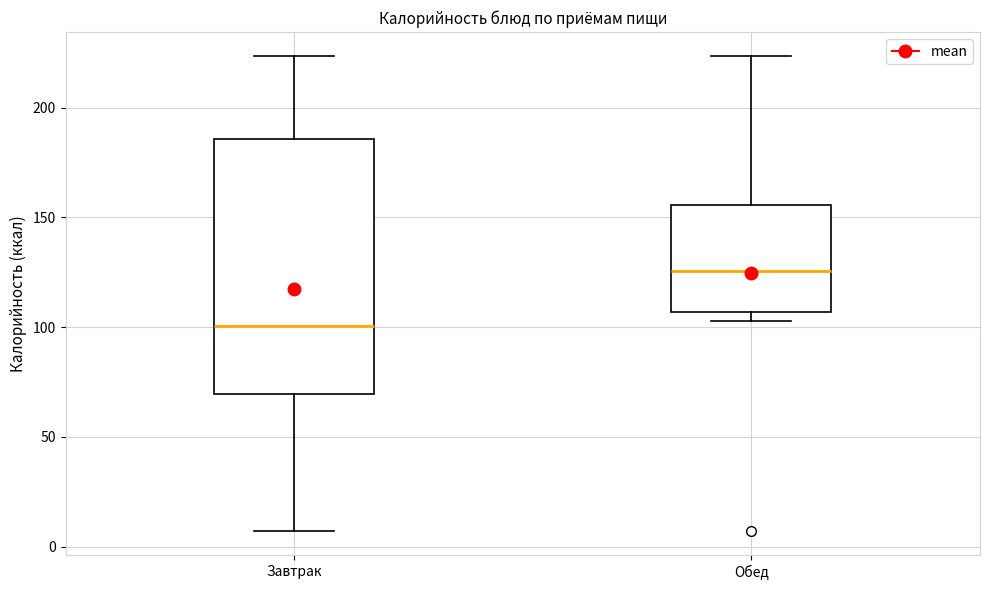

Which box's median line is the lowest?

Завтрак